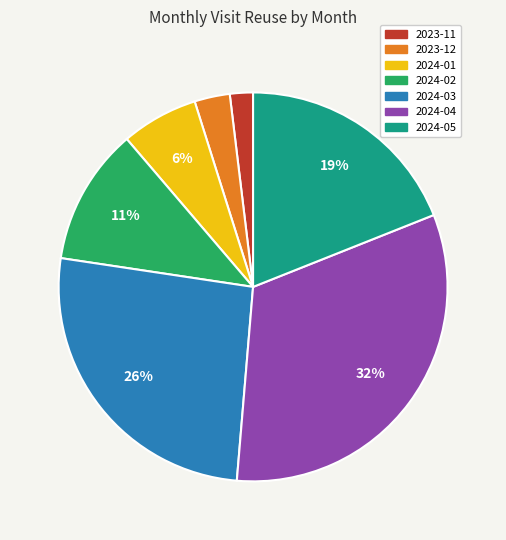

How many slices are in this pie chart?

7